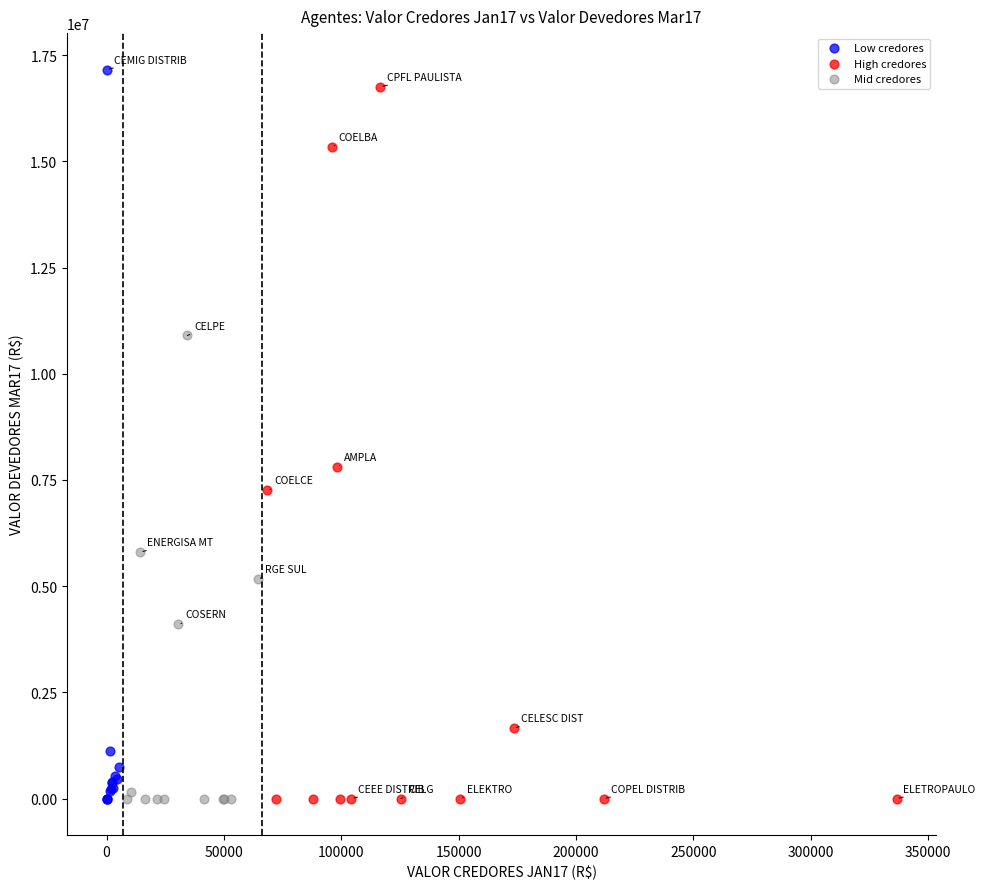

Which series has the largest Y range (max minus min)?

Low credores